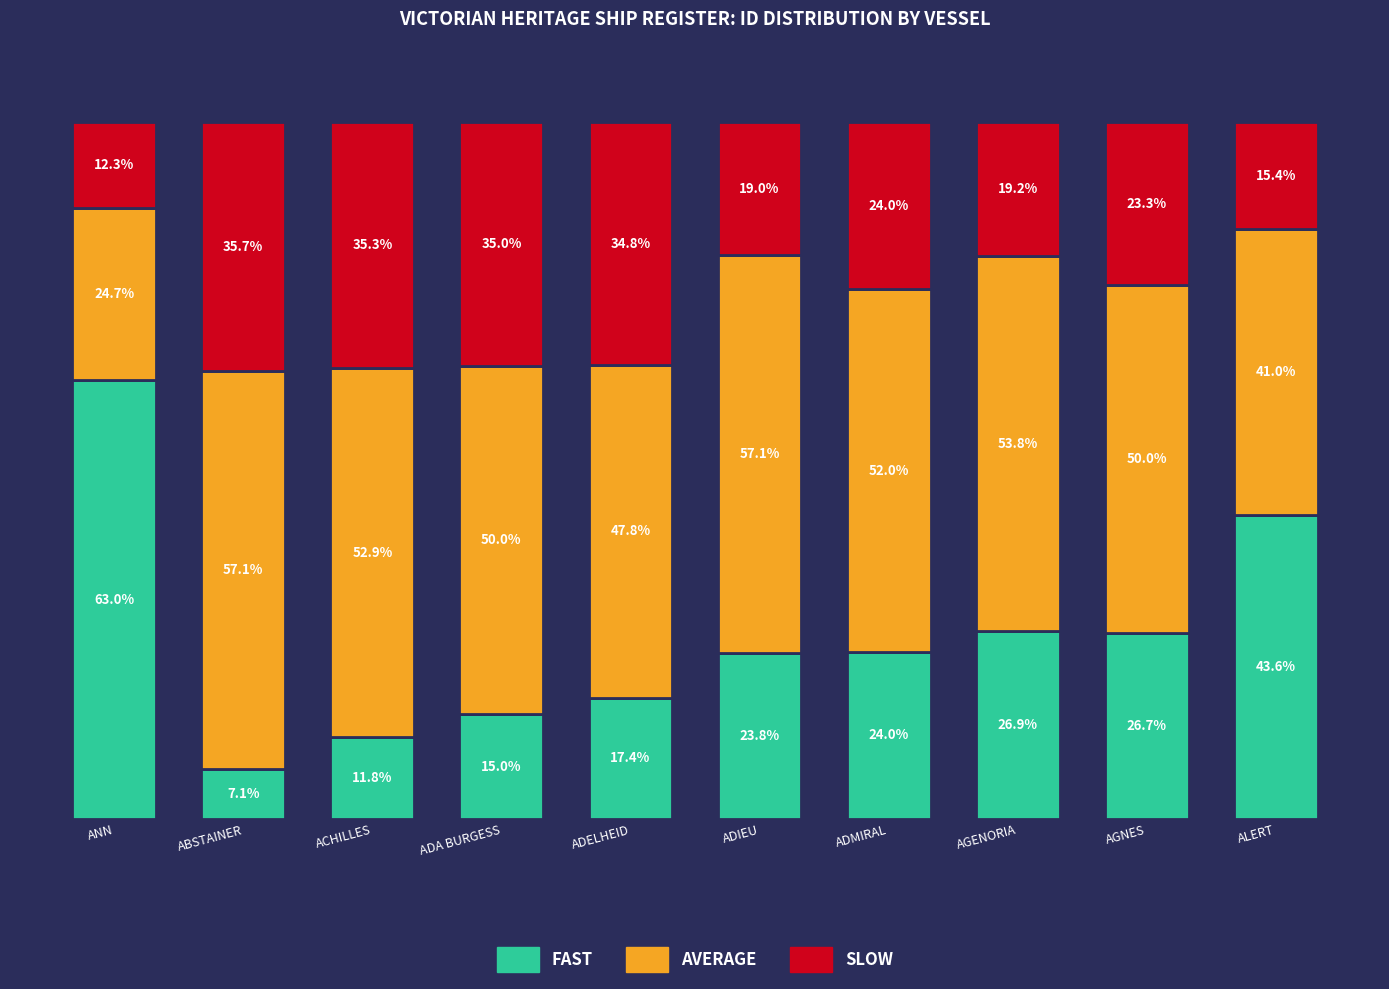

Does the chart contain stacked bars?

Yes